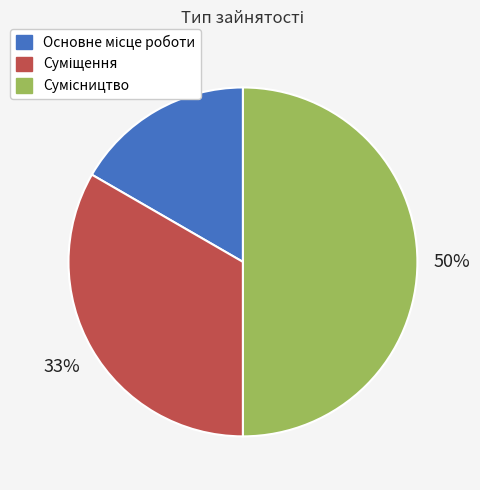

To the nearest percent, what is the difference between the largest and smallest slice percentages?

33%